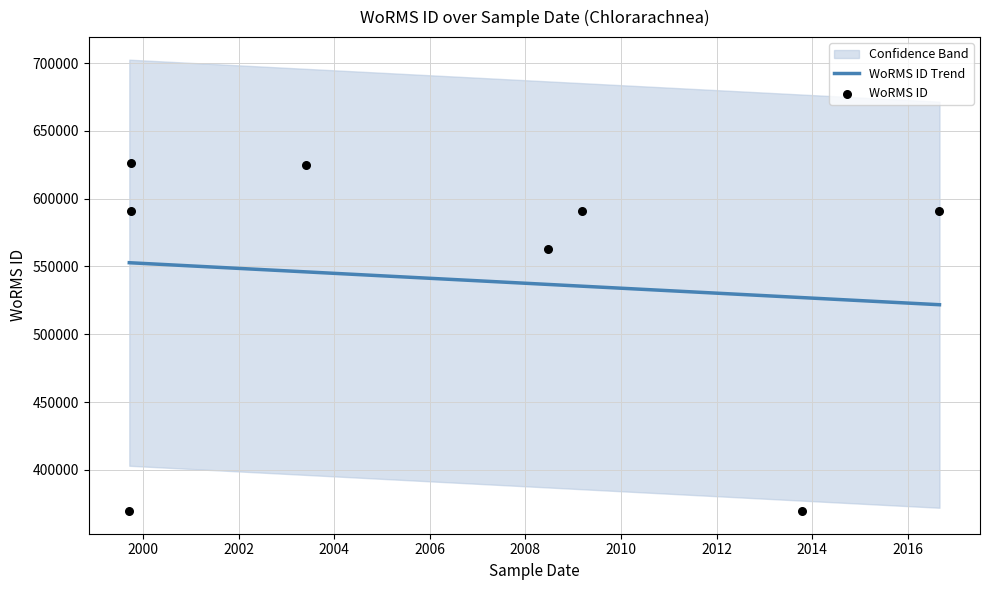

What is the highest value of the WoRMS ID Trend series?

552775.7